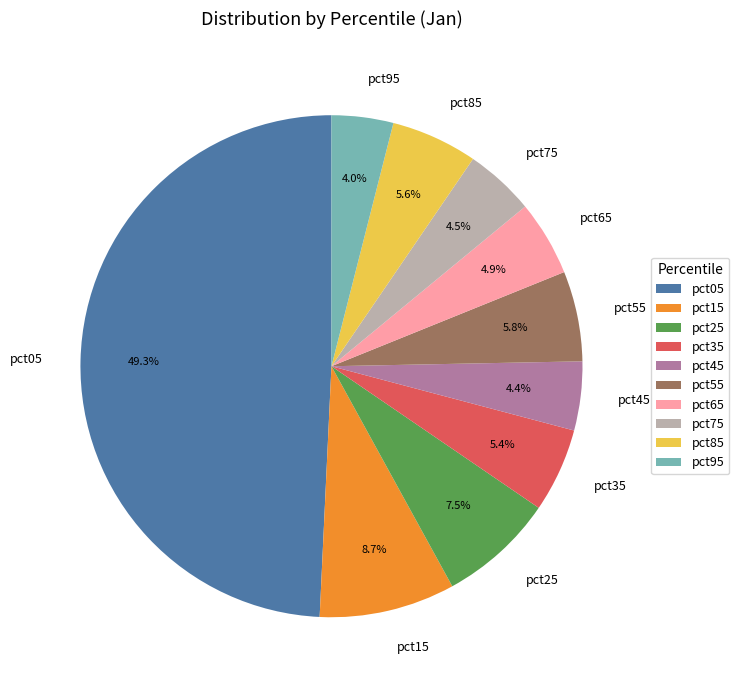

Between pct15 and pct45, which is larger?

pct15